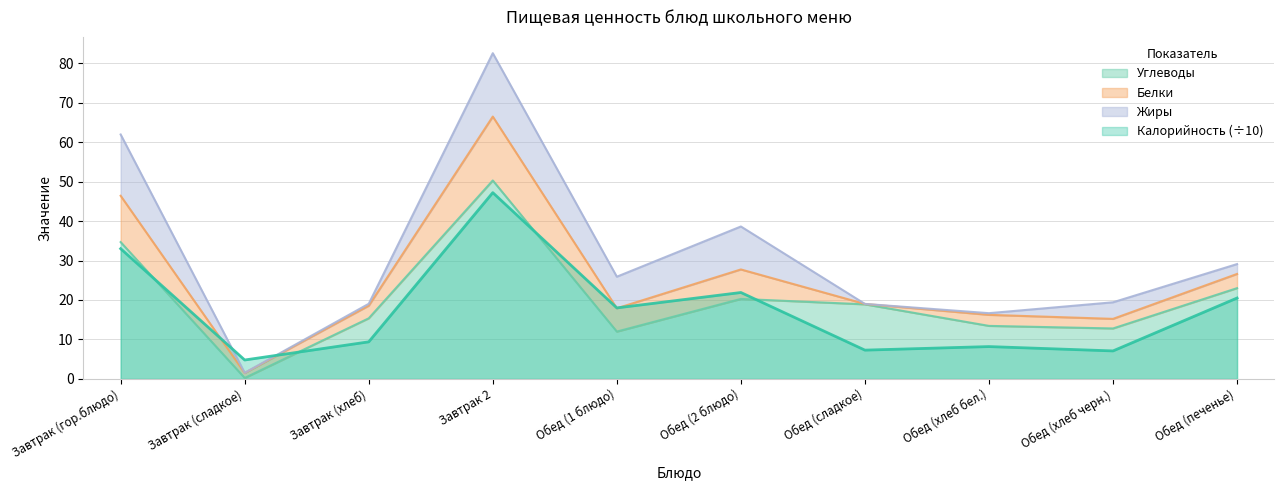

Is the value of Калорийность (÷10) at Завтрак (хлеб) greater than the value of Углеводы at Обед (2 блюдо)?

No